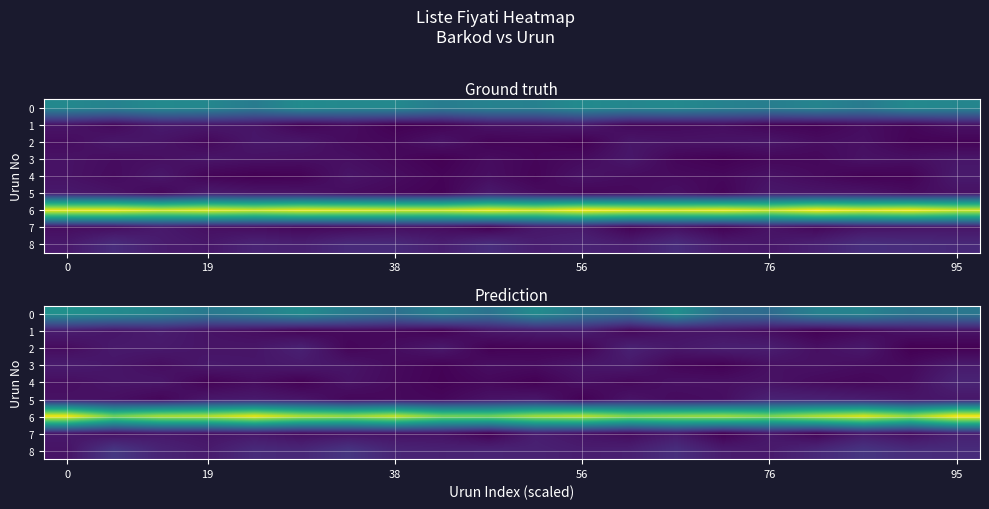

At how many categories does at least one series exceed 138?

16